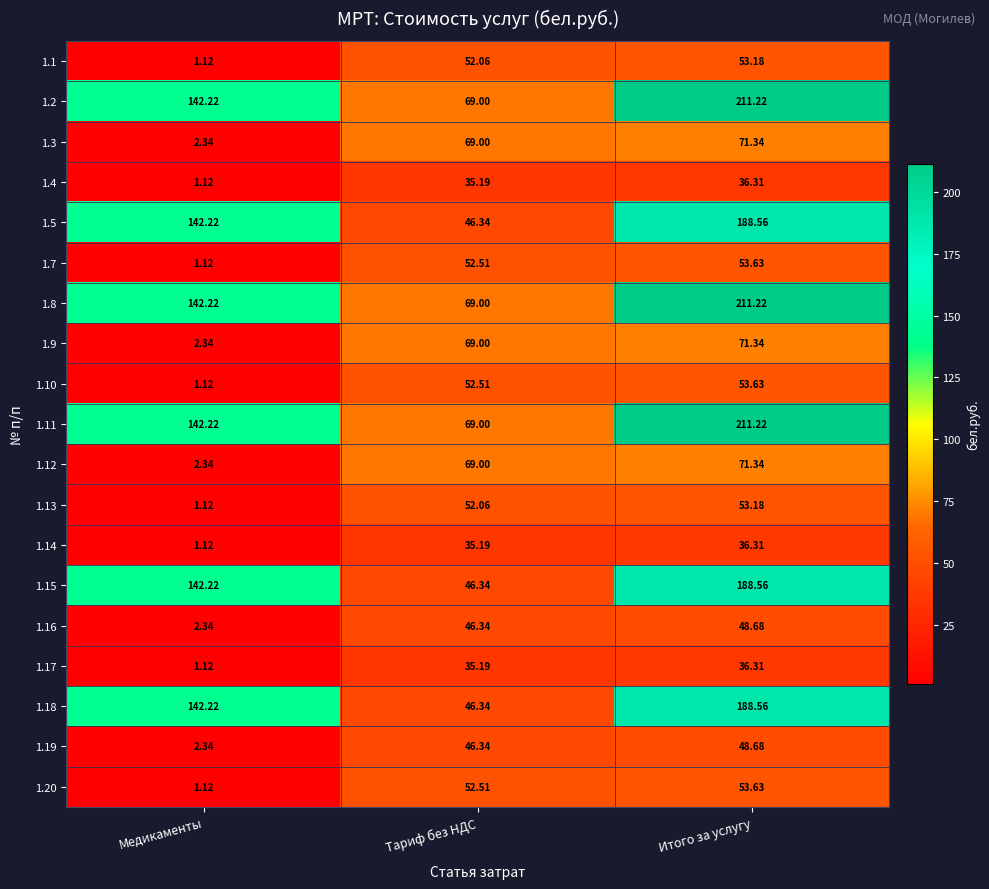

Is the value of 1.10 at Итого за услугу greater than the value of 1.14 at Тариф без НДС?

Yes